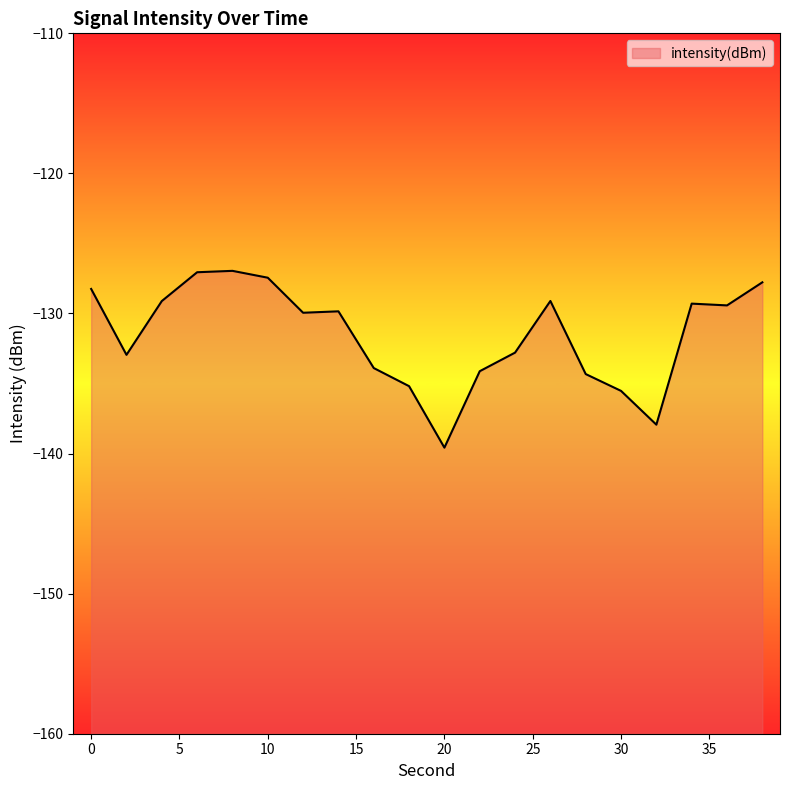

Which has a higher value, 6 or 38?

6